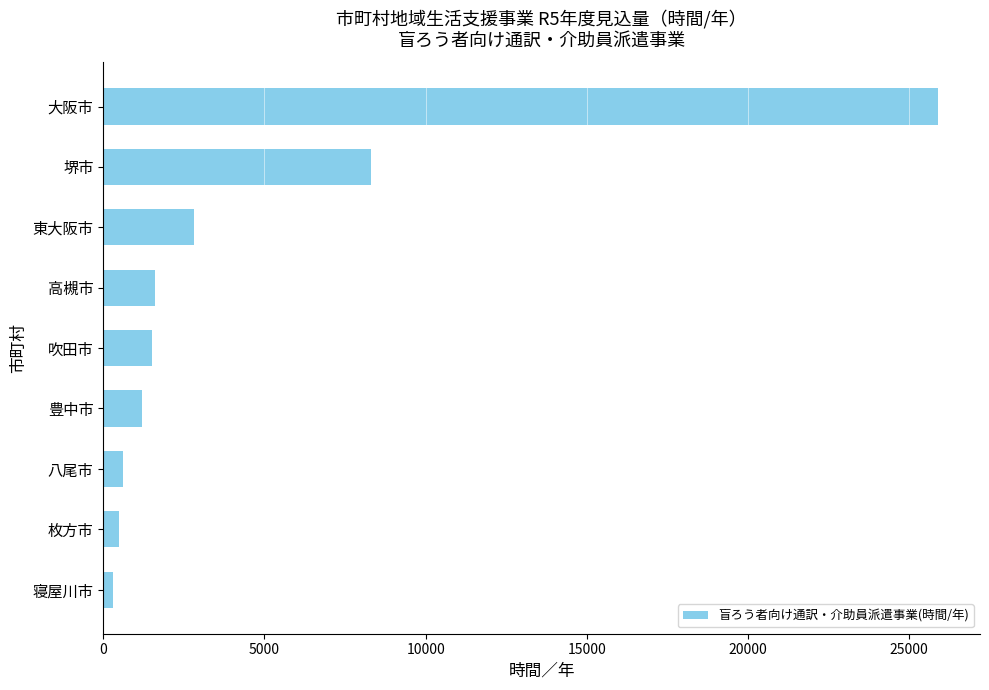

Does the chart contain stacked bars?

No